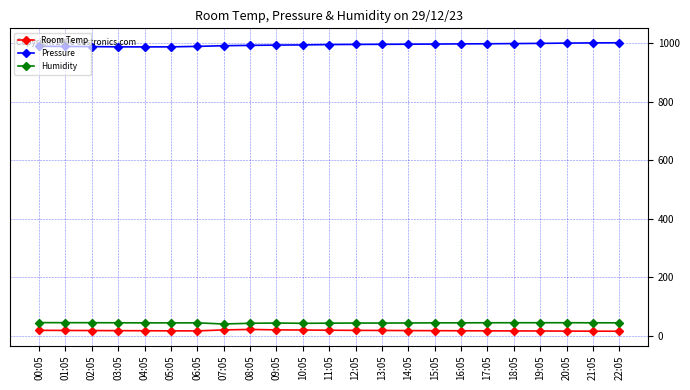

True or false: Pressure and Room Temp intersect in this chart.

False